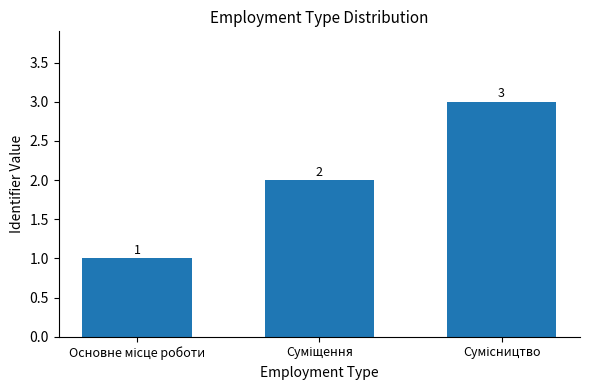

How many values are between 1 and 3?

3